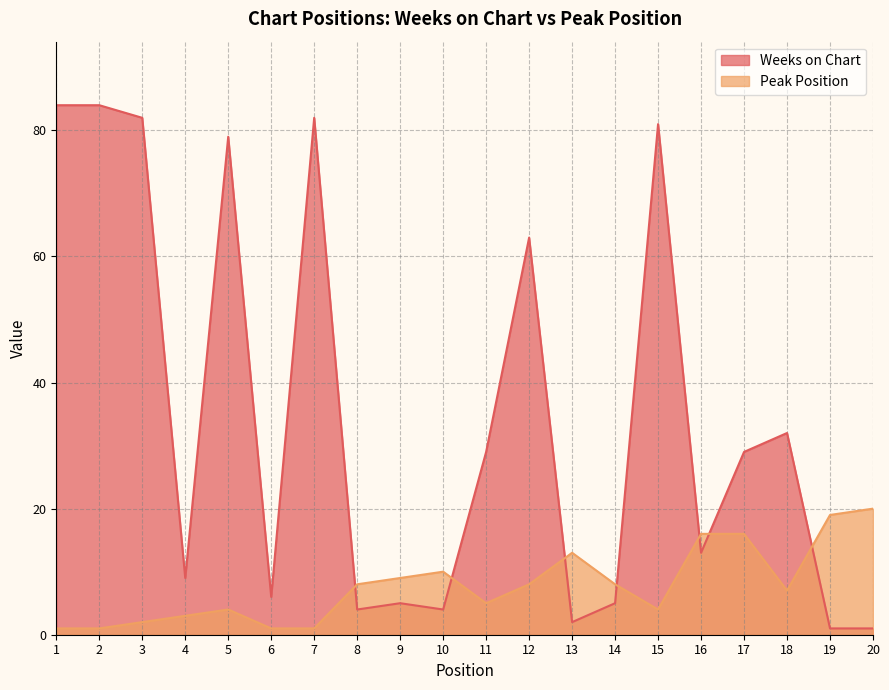

Is it true that Weeks on Chart equals 1 at 13?

False